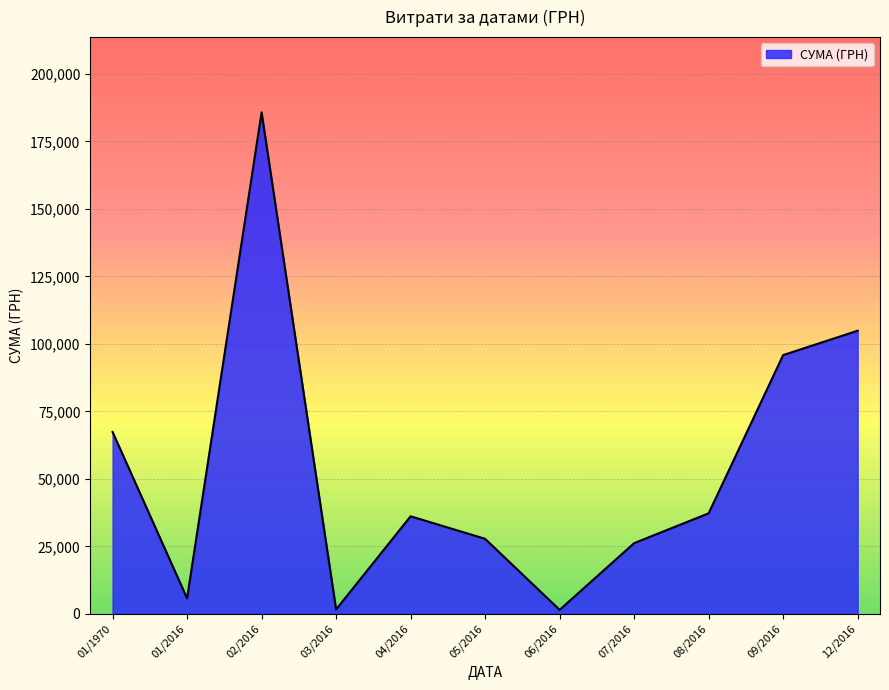

Is it true that the value at 08/2016 is 37269.0?

True